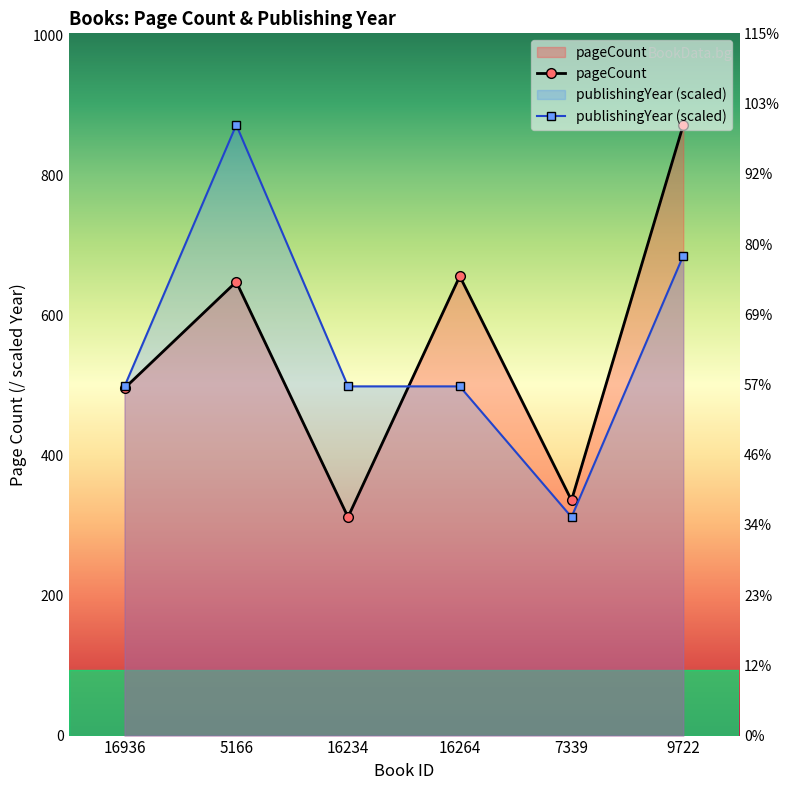

Where does the publishingYear (scaled) series first go above 498?

16936